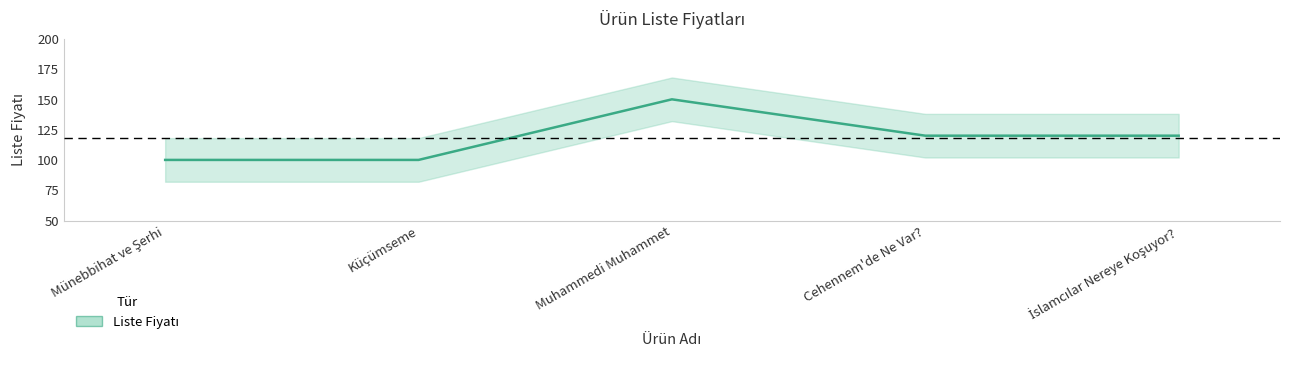

Read the value at Cehennem'de Ne Var?, to the nearest 5.

120